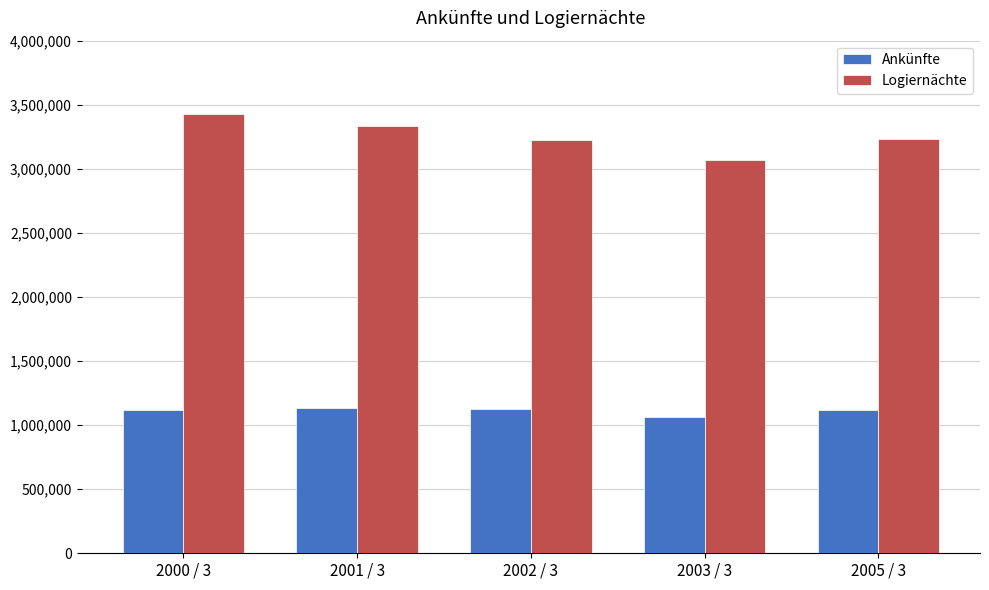

What is the minimum value for Ankünfte?

1065689